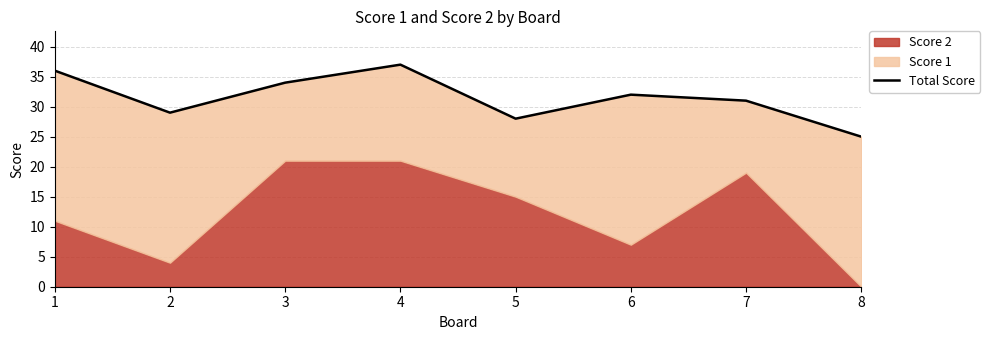

How many lines are shown in the chart?

1